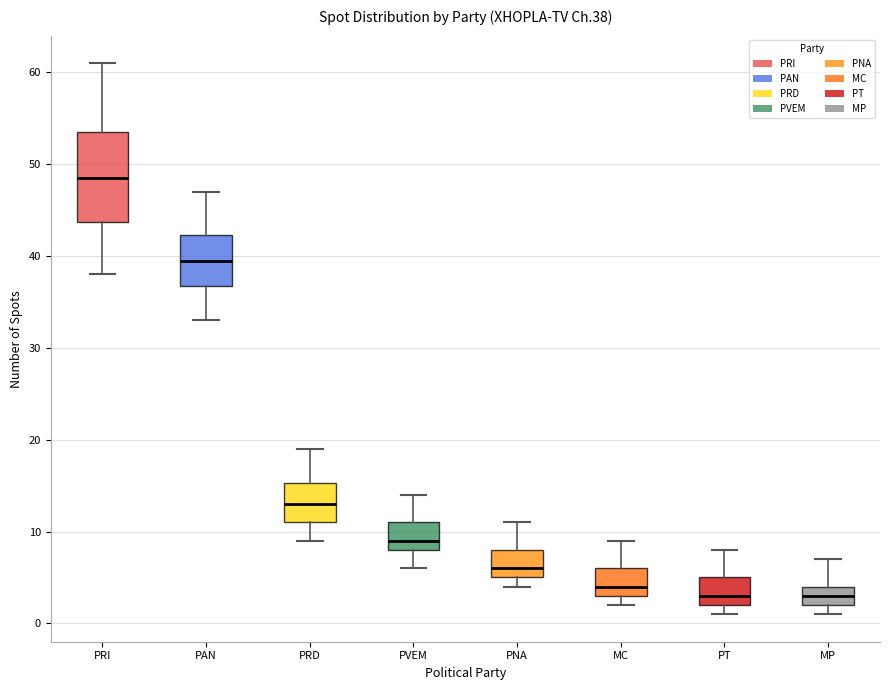

Which box is the tallest, from its lower edge to its upper edge?

PRI